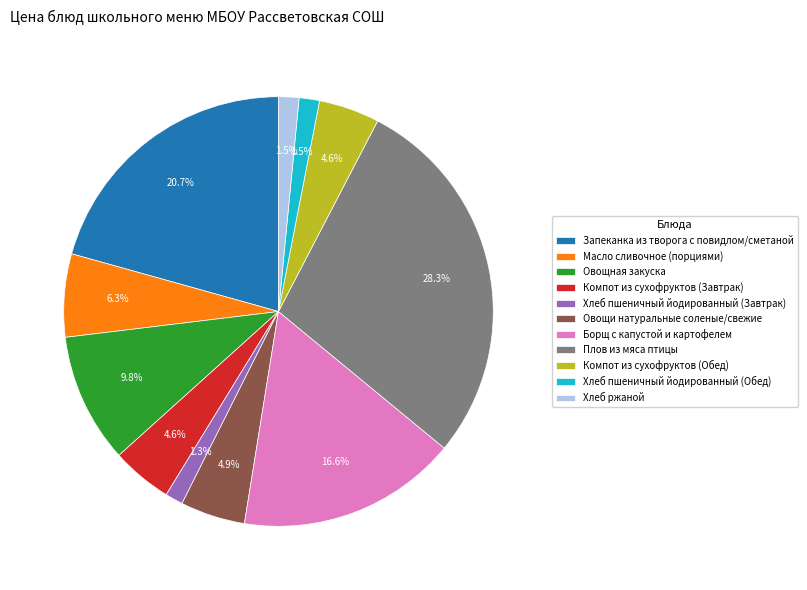

Is there any slice that represents more than half of the pie?

No